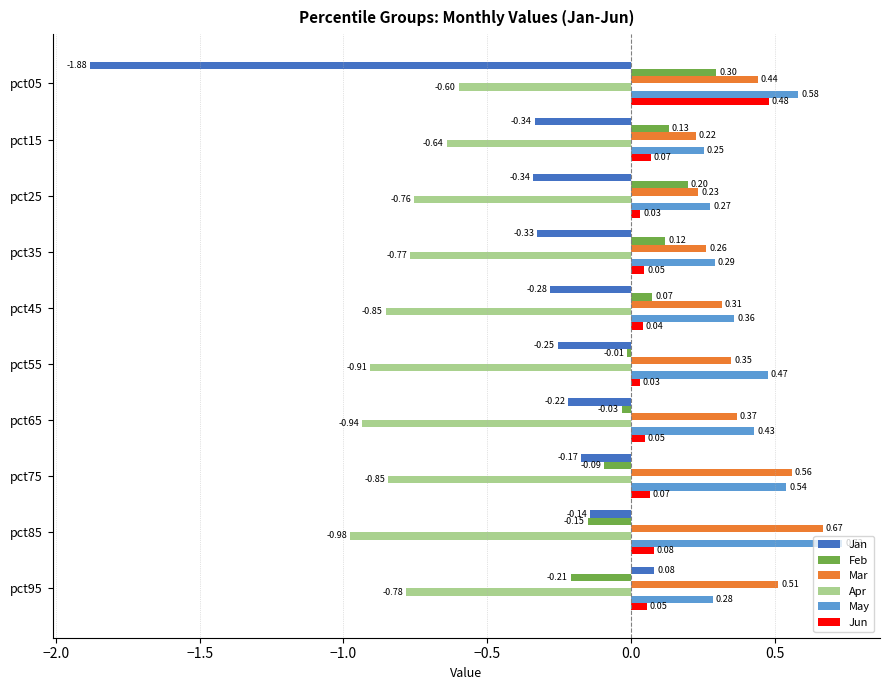

List the labels in order of Feb value, largest first.

pct05, pct25, pct15, pct35, pct45, pct55, pct65, pct75, pct85, pct95